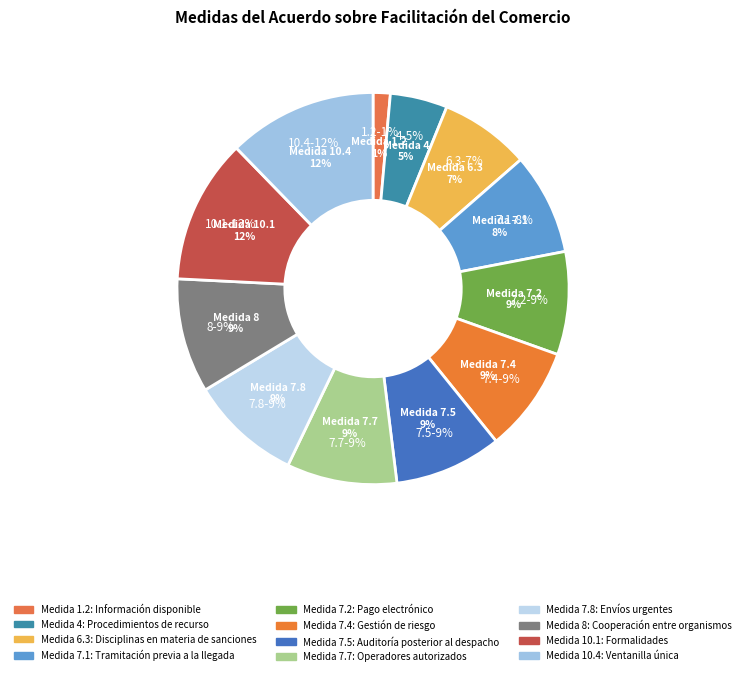

What is the total percentage of 10.1 and 1.2?

13.3%